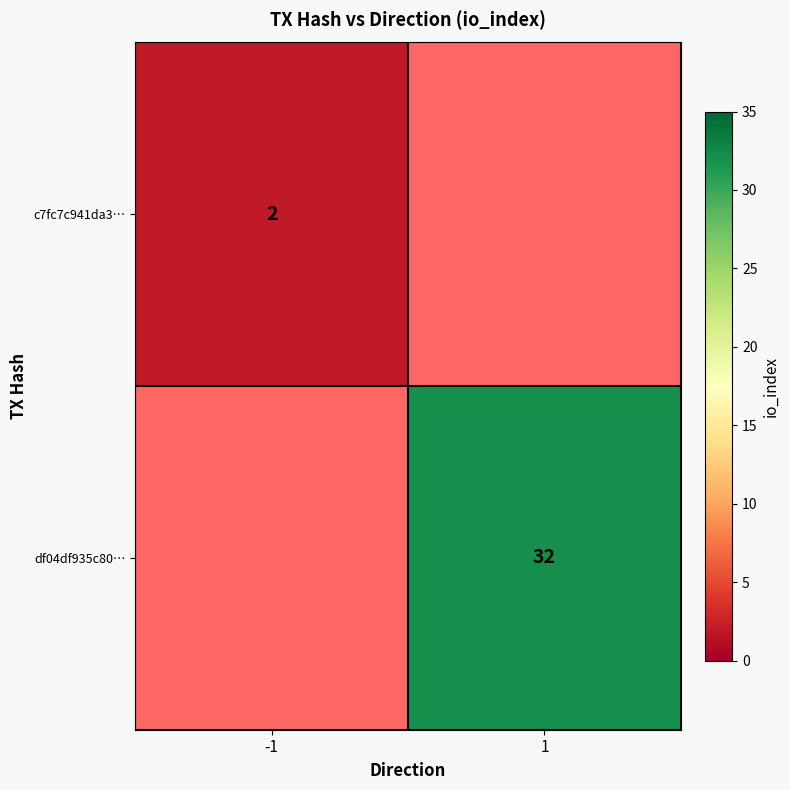

Is it true that df04df935c80… equals 11 at 1?

False